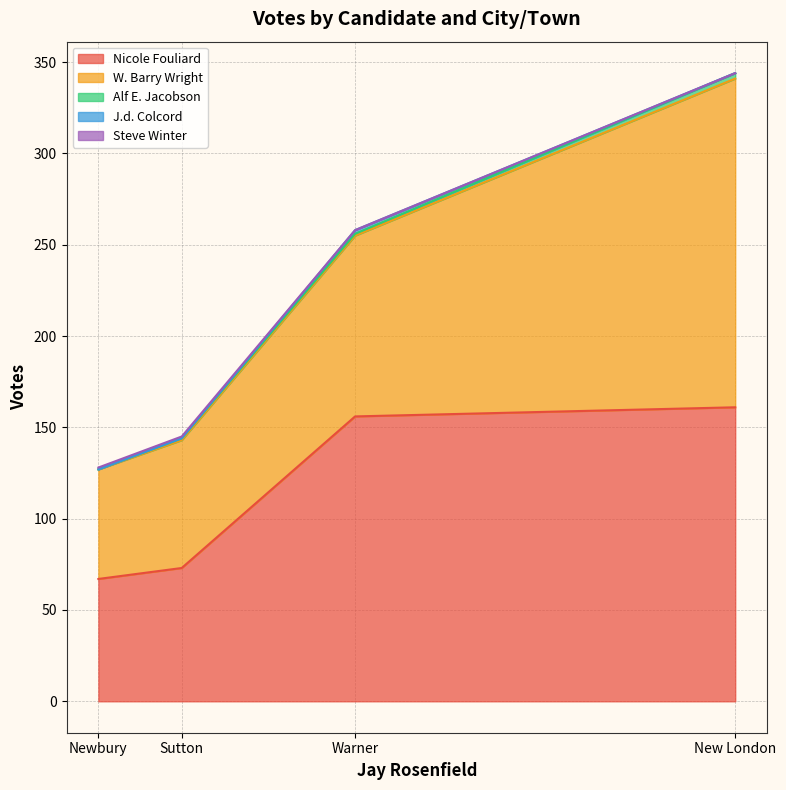

What is the difference between the highest and lowest values at New London?

180